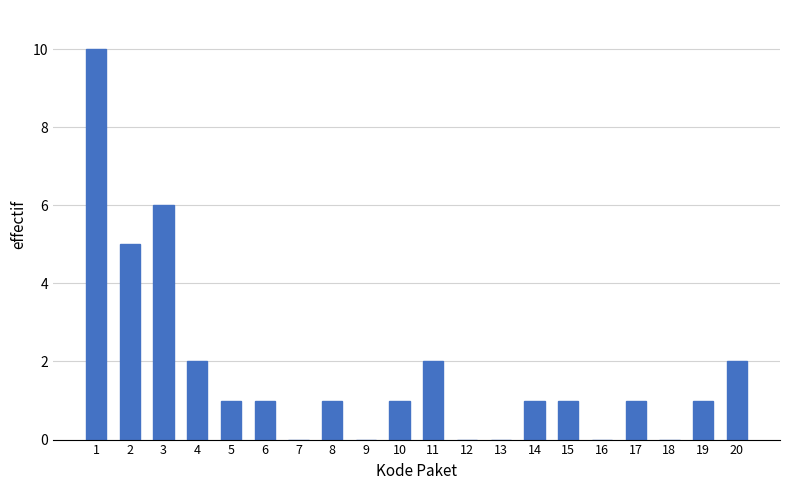

Reading right to left, transcribe all the data shown in this chart.

20=2	19=1	18=0	17=1	16=0	15=1	14=1	13=0	12=0	11=2	10=1	9=0	8=1	7=0	6=1	5=1	4=2	3=6	2=5	1=10